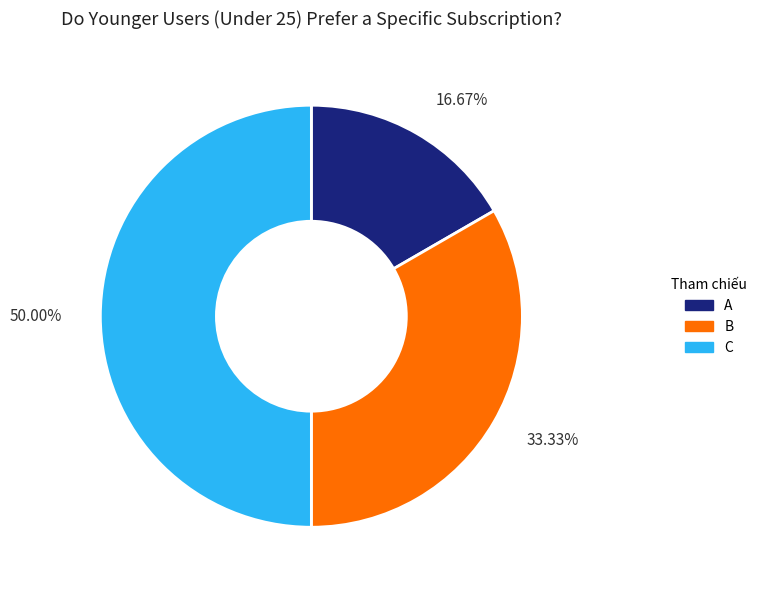

What is the ratio of the value at 50.00% to the value at 33.33%?

1.5